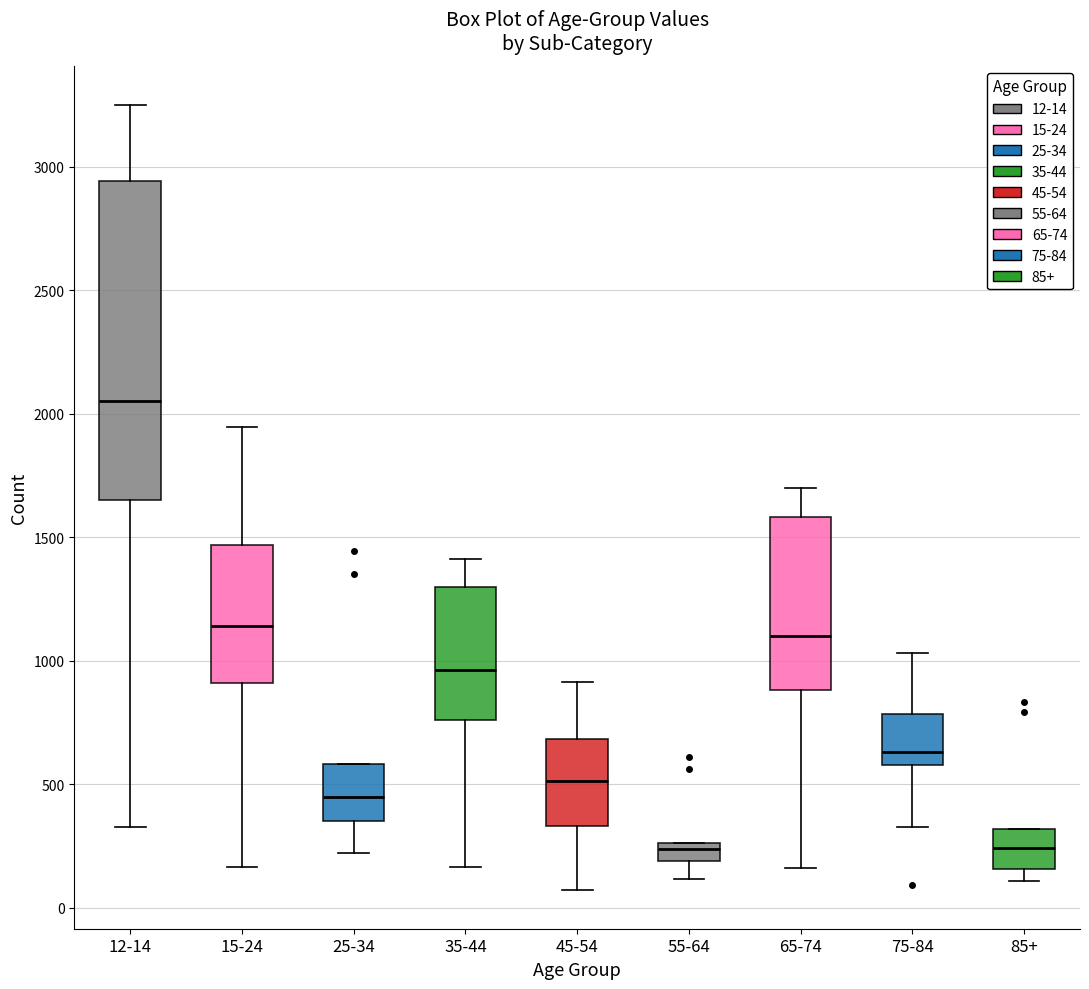

Reading left to right, read every box against the y-axis: the position of its median line, the range the box covers, and the ends of its whiskers. The values are not printed on the chart, so give them approximately, as read against the axis.

12-14: median 2050, box 1650 to 2950, whiskers 350 to 3250
15-24: median 1150, box 900 to 1450, whiskers 150 to 1950
25-34: median 450, box 350 to 600, whiskers 200 to 600
35-44: median 950, box 750 to 1300, whiskers 150 to 1400
45-54: median 500, box 350 to 700, whiskers 50 to 900
55-64: median 250 (inside the box), box 200 to 250, whiskers 100 to 250
65-74: median 1100, box 900 to 1600, whiskers 150 to 1700
75-84: median 650, box 600 to 800, whiskers 350 to 1050
85+: median 250, box 150 to 300, whiskers 100 to 300